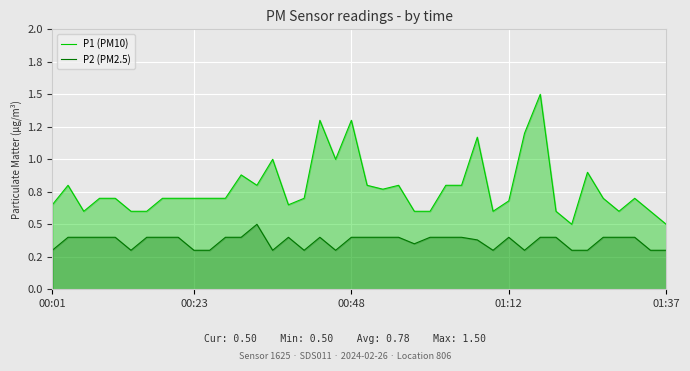

True or false: P2 (PM2.5) and P1 (PM10) cross at least once.

False